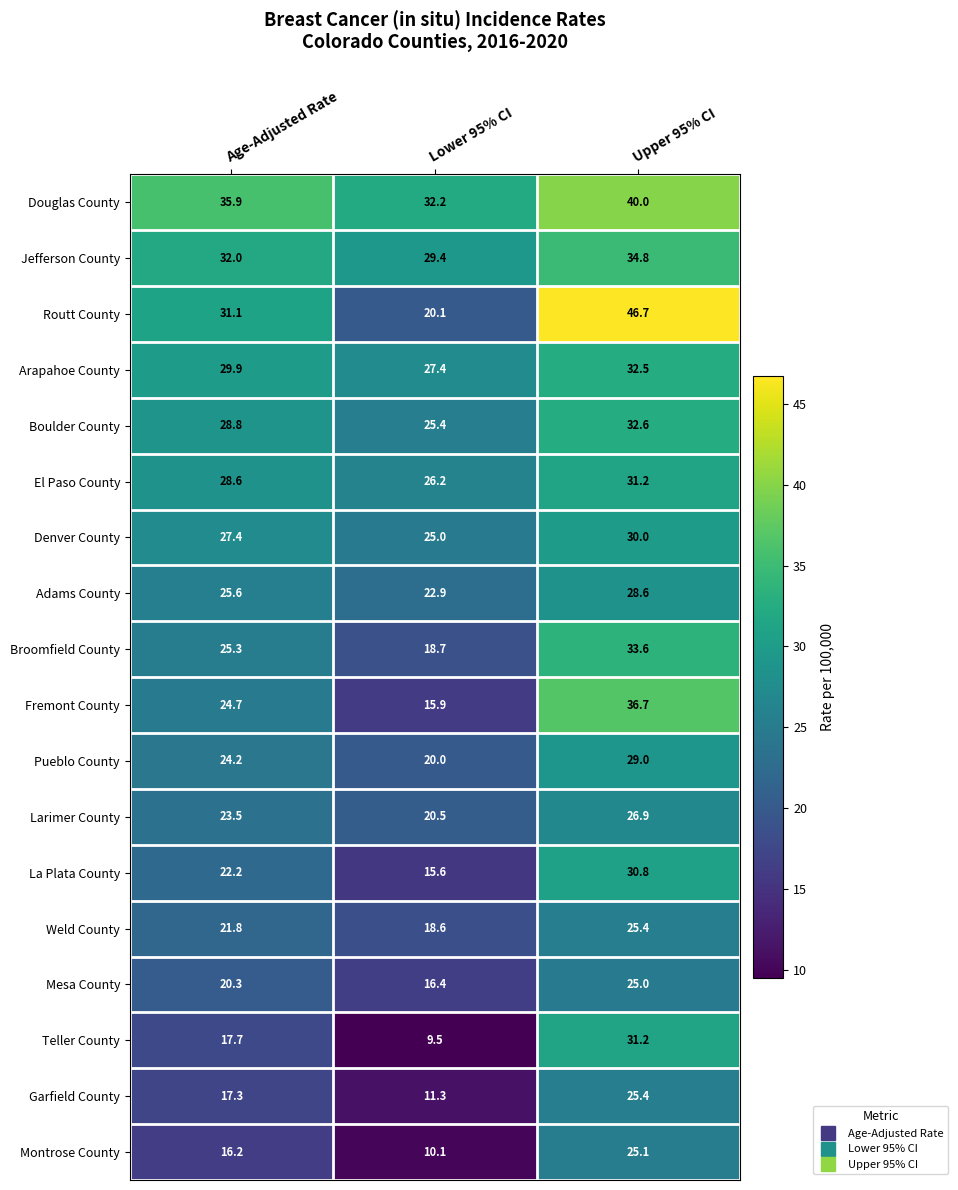

Count the number of categories in the chart.

3